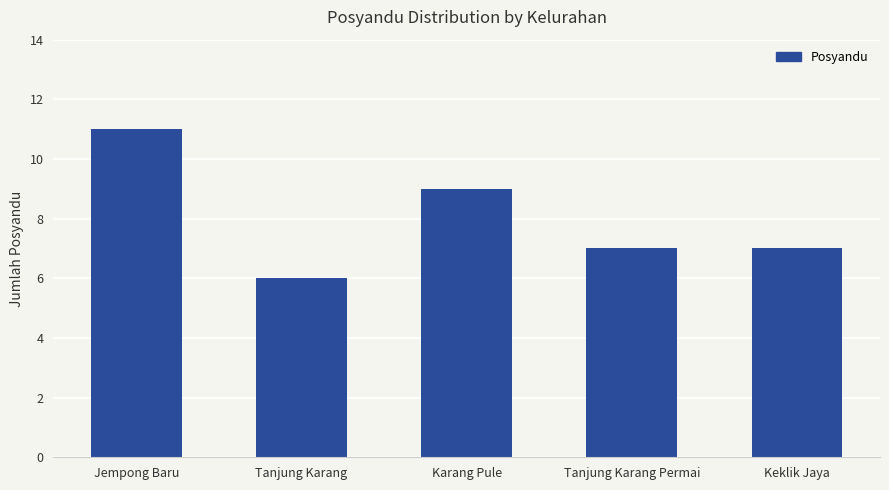

How many bars are there in total?

5